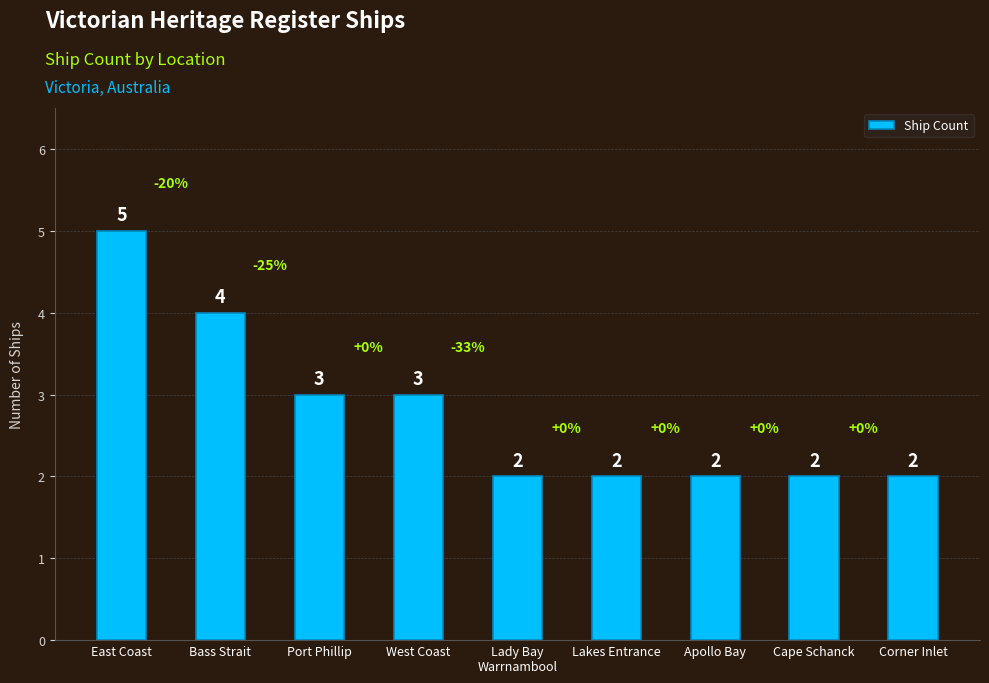

What is the average value?

3